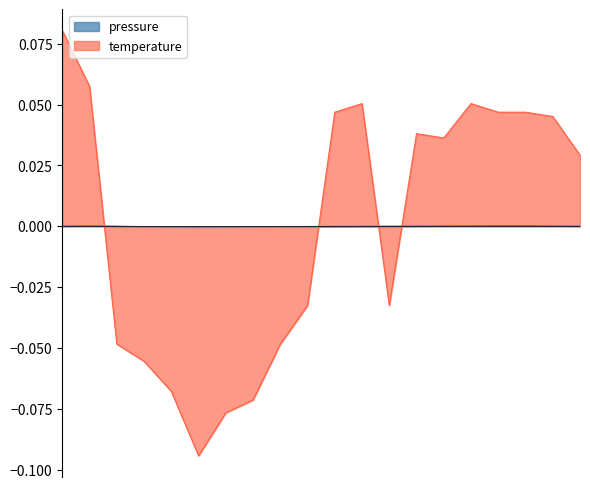

The value of temperature at 08:07 is 0.0. True or false?

False